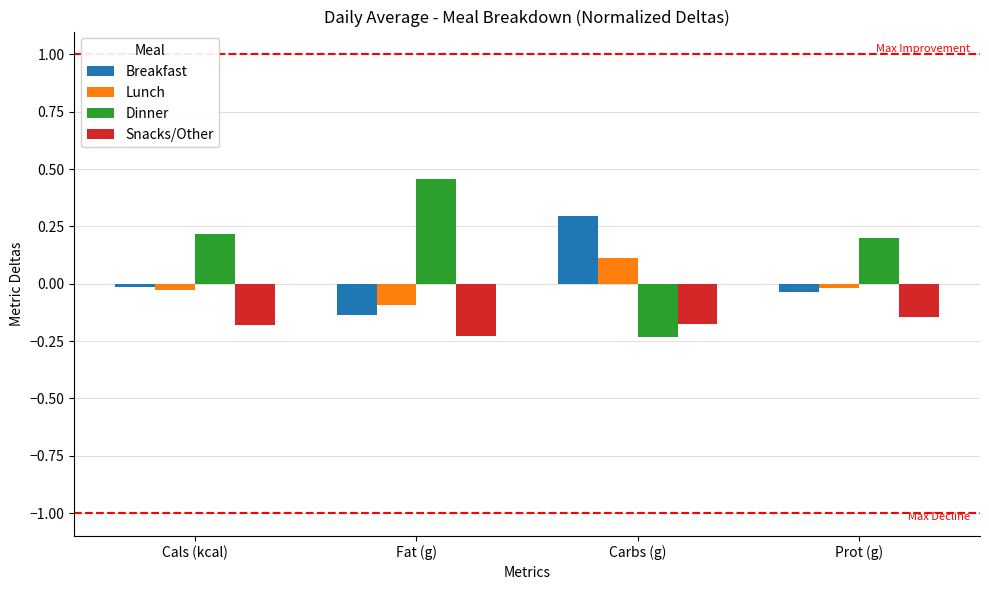

What is the difference between the highest and lowest values at Fat (g)?

0.7